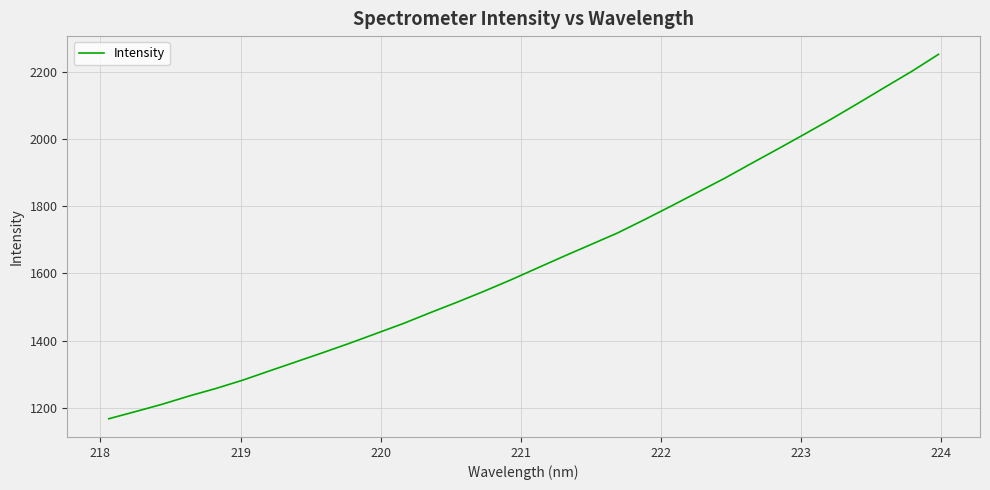

True or false: there are more than 2 points higher than both neighbors.

False